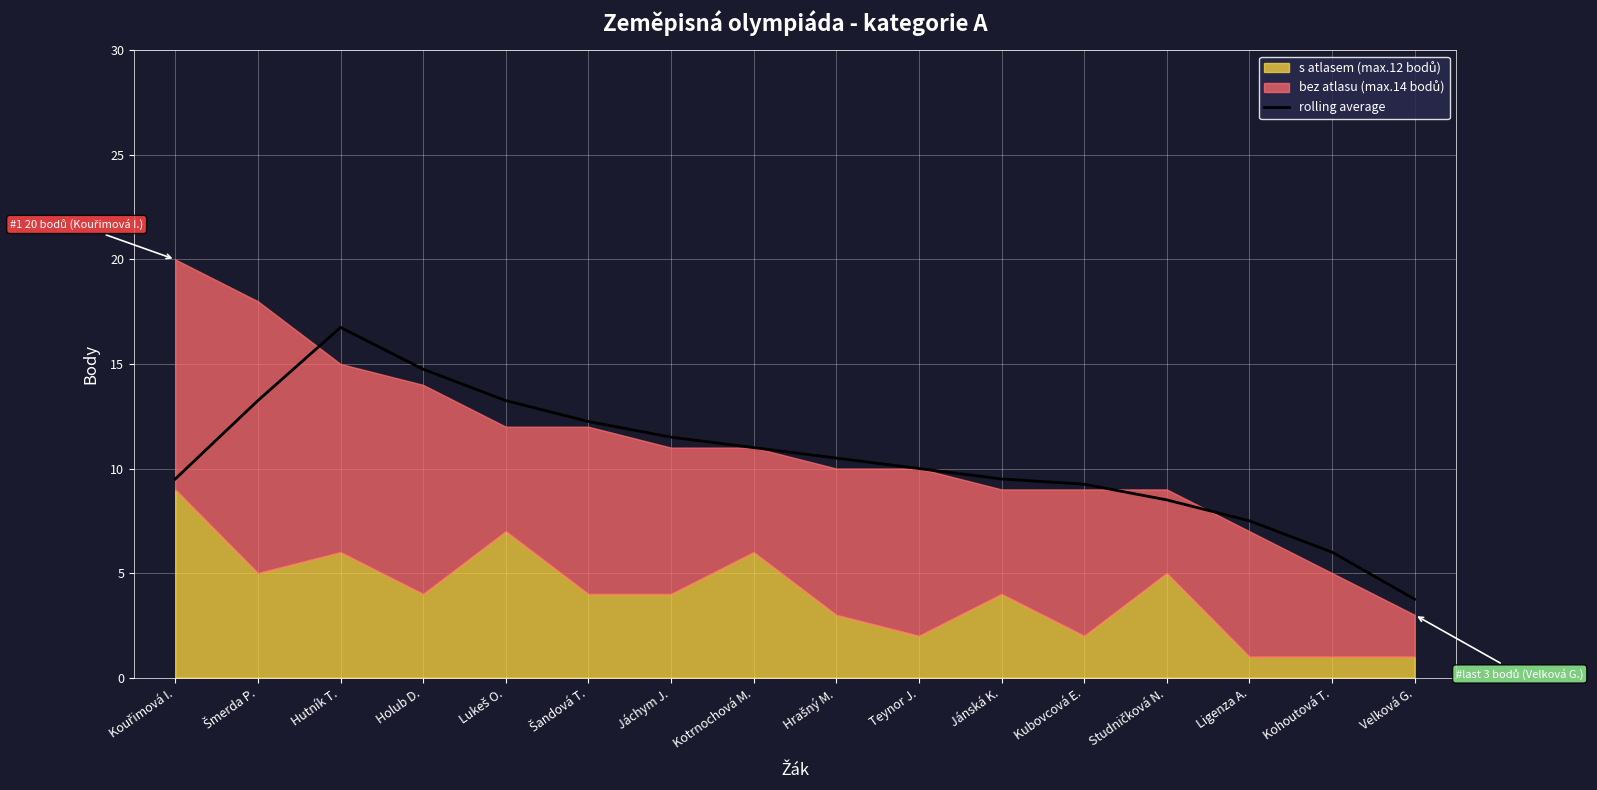

True or false: the data has more than 1 interior local peaks.

False